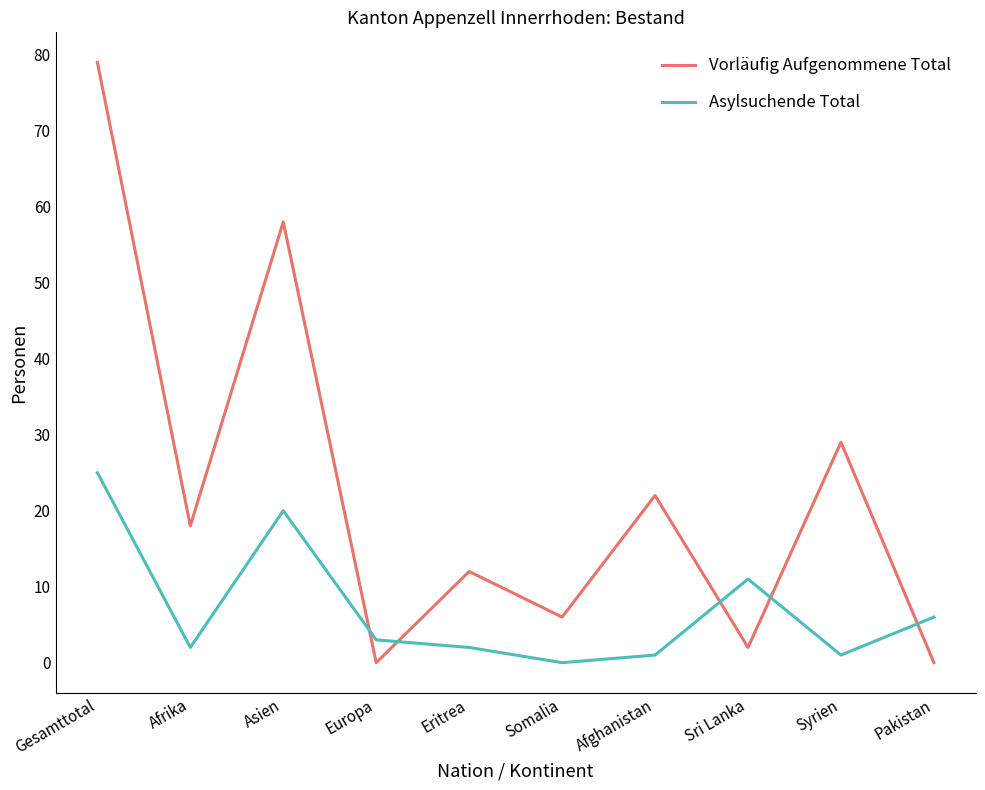

Reading left to right, what are all the values shown in this chart?

Vorläufig Aufgenommene Total: Gesamttotal=79	Afrika=18	Asien=58	Europa=0	Eritrea=12	Somalia=6	Afghanistan=22	Sri Lanka=2	Syrien=29	Pakistan=0
Asylsuchende Total: Gesamttotal=25	Afrika=2	Asien=20	Europa=3	Eritrea=2	Somalia=0	Afghanistan=1	Sri Lanka=11	Syrien=1	Pakistan=6